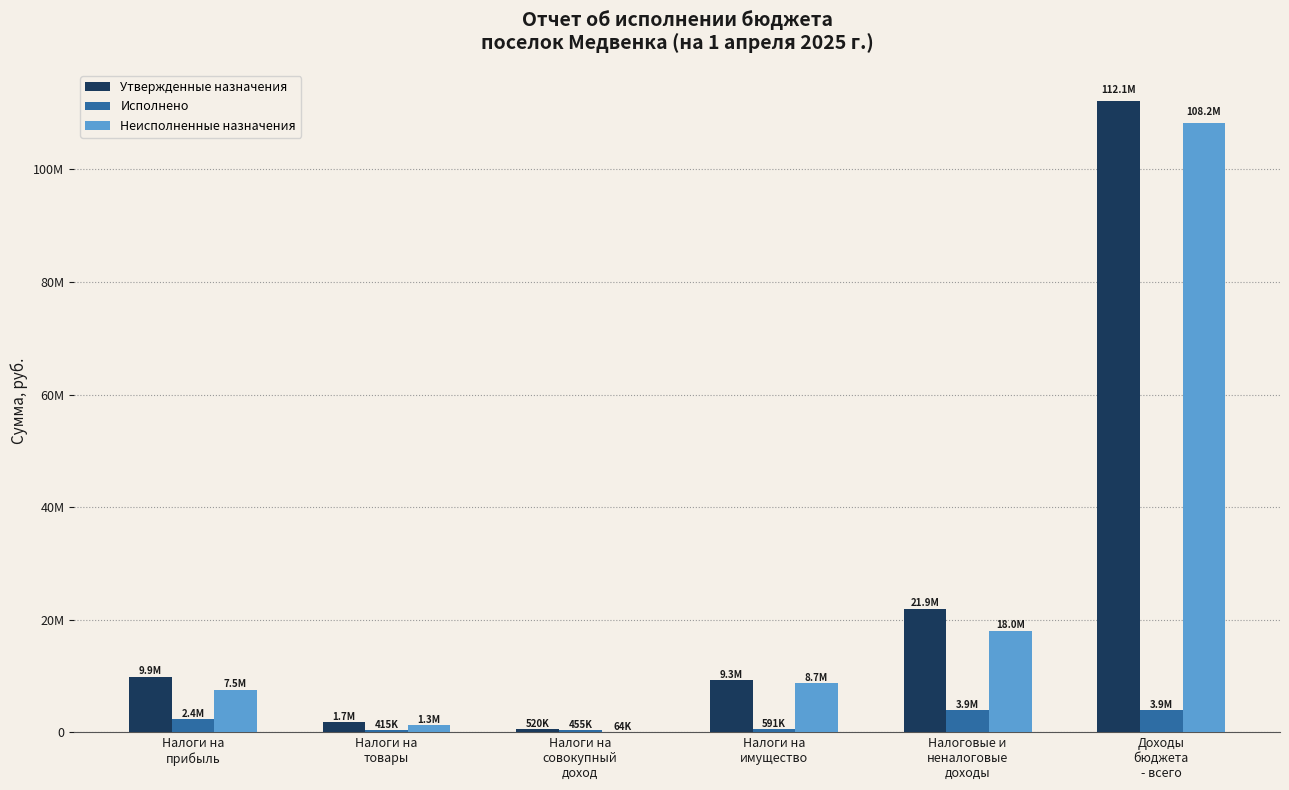

What are all the series names shown in the legend?

Утвержденные назначения, Исполнено, Неисполненные назначения